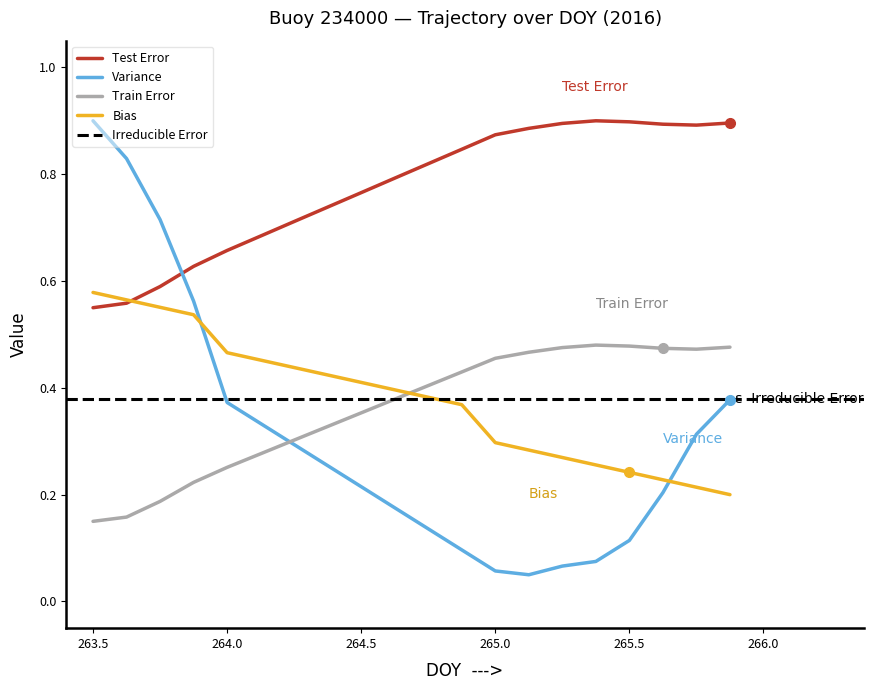

Does the chart display data point markers on the line(s)?

No